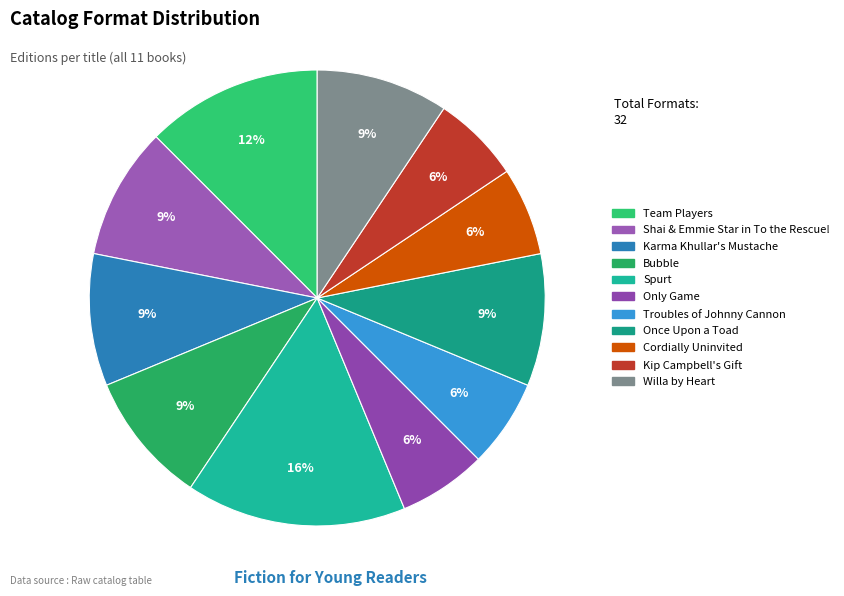

Is there a majority slice in this chart?

No